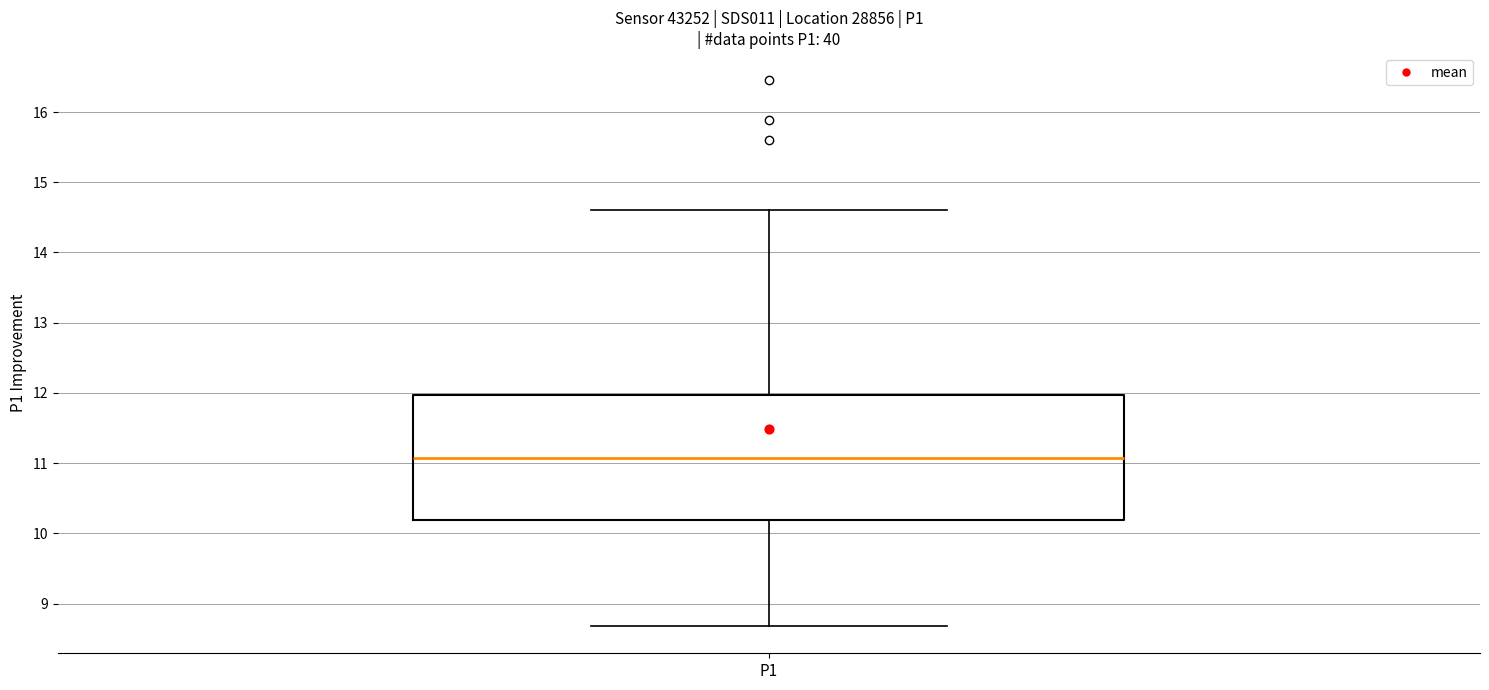

Read this box plot against the y-axis: the position of the median line, the range covered by the box, and the ends of both whiskers. The values are not printed on the chart, so give them approximately, as read against the axis.

median 11.1, box 10.2 to 12.0, whiskers 8.7 to 14.6